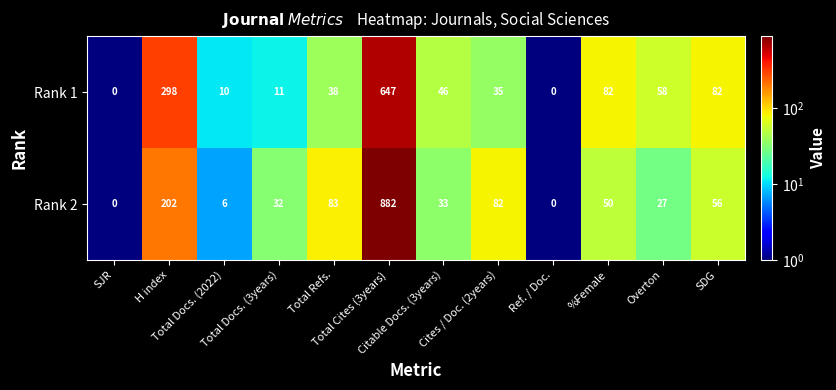

Which series has the largest total across all categories?

Rank 2